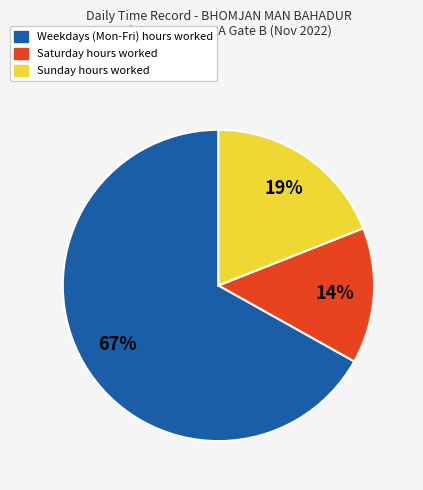

How many slices are in this pie chart?

3